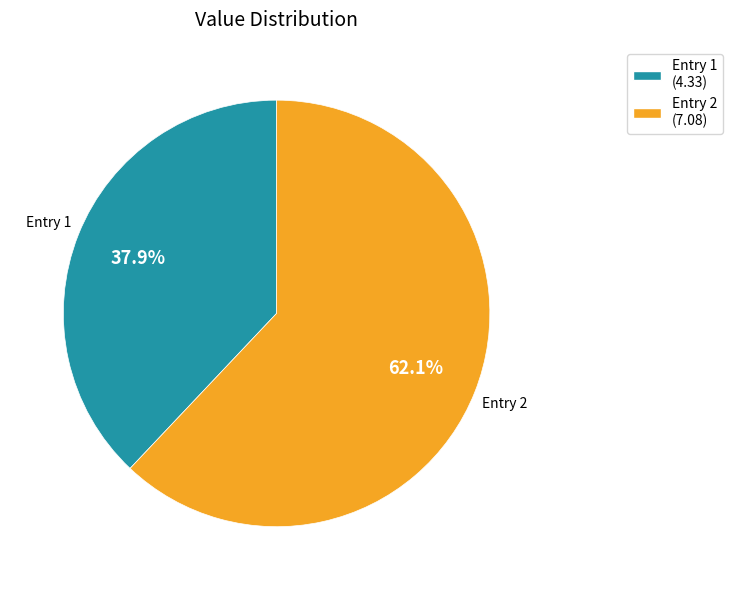

Between Entry 1 and Entry 2, which is larger?

Entry 2